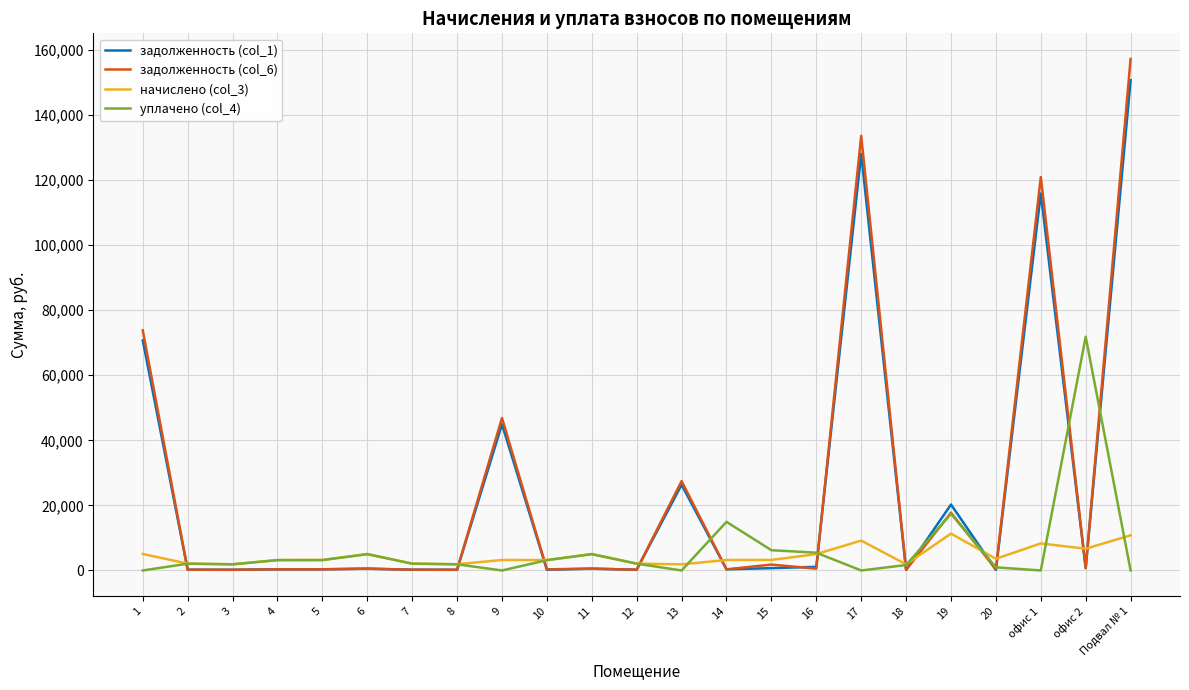

At how many categories does at least one series exceed 60803?

5